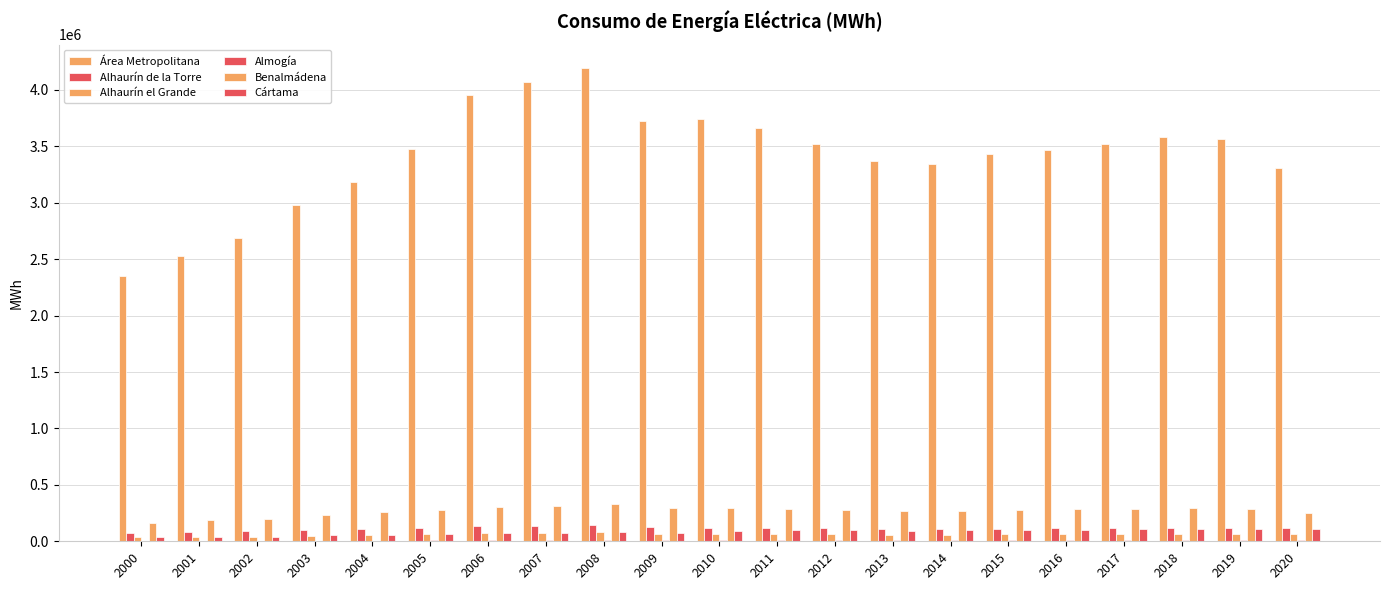

How many groups of bars are there?

21